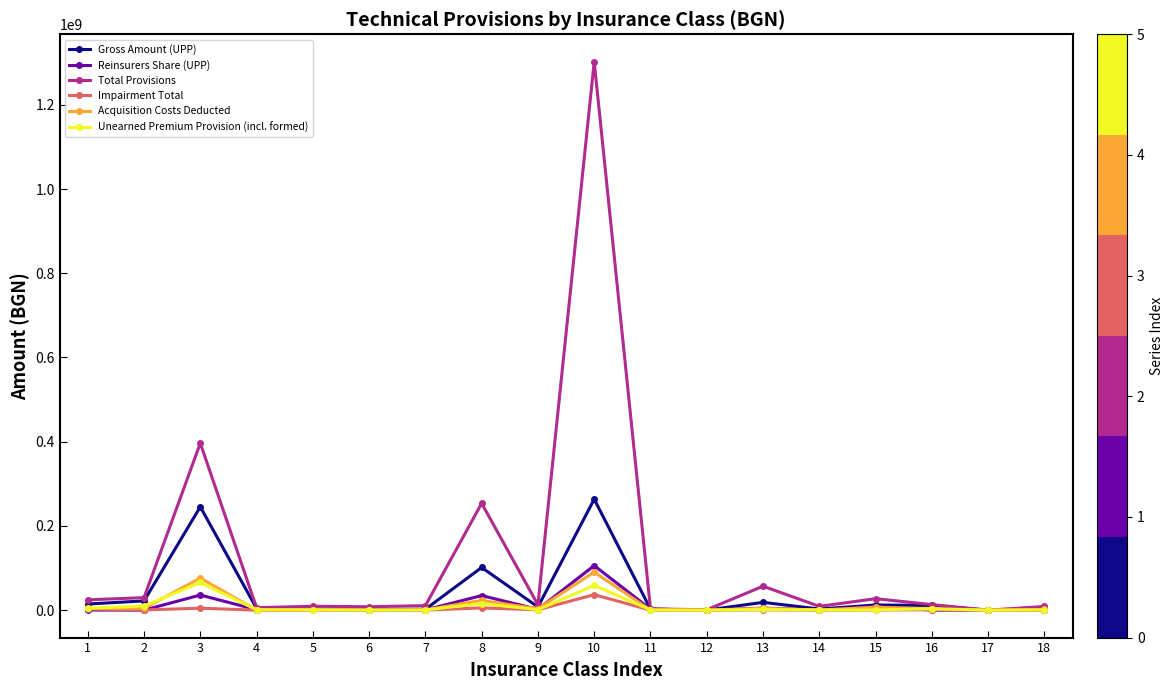

How many series are shown in this chart?

6